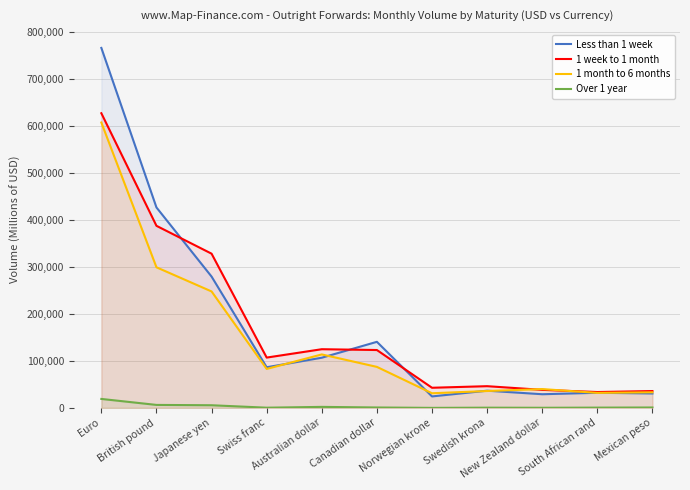

List the series in order of their peak value, lowest first.

Over 1 year, 1 month to 6 months, 1 week to 1 month, Less than 1 week